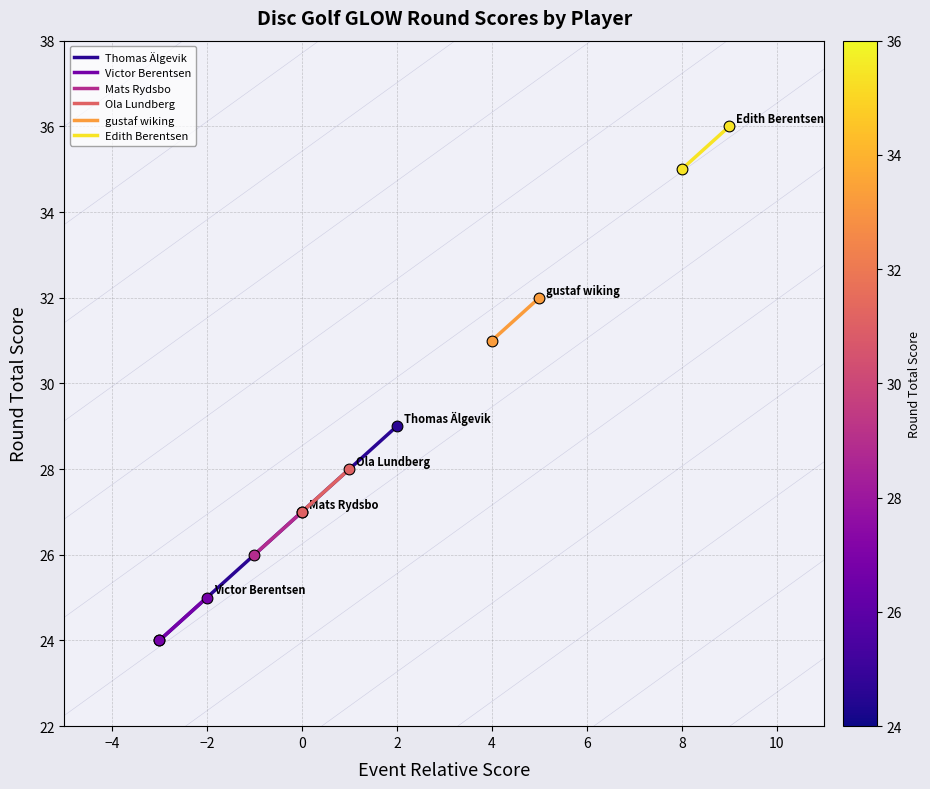

Which series has the largest total across all categories?

Edith Berentsen